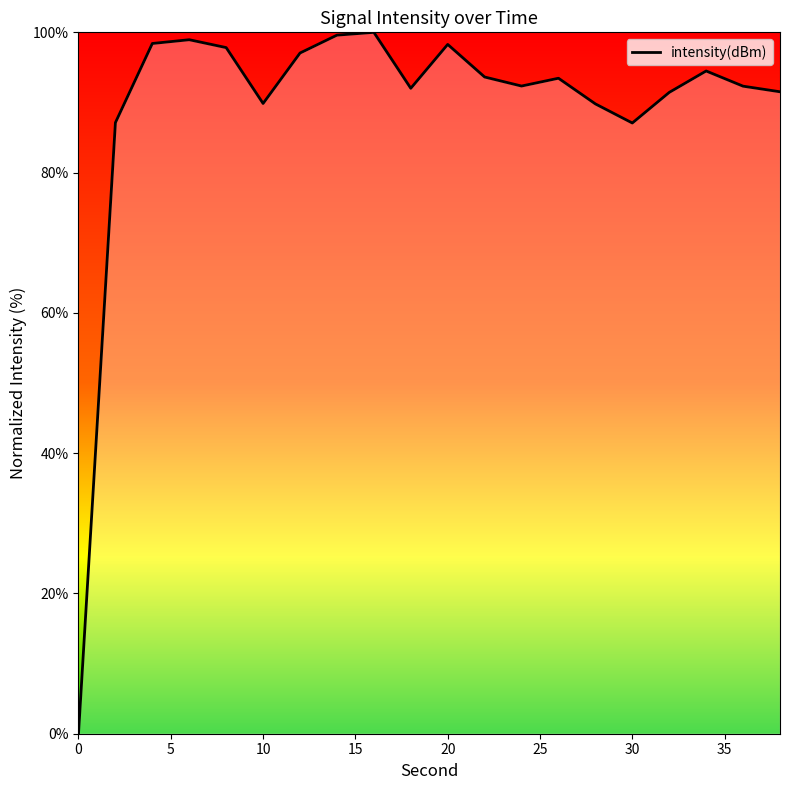

Does the chart display data point markers on the line(s)?

No